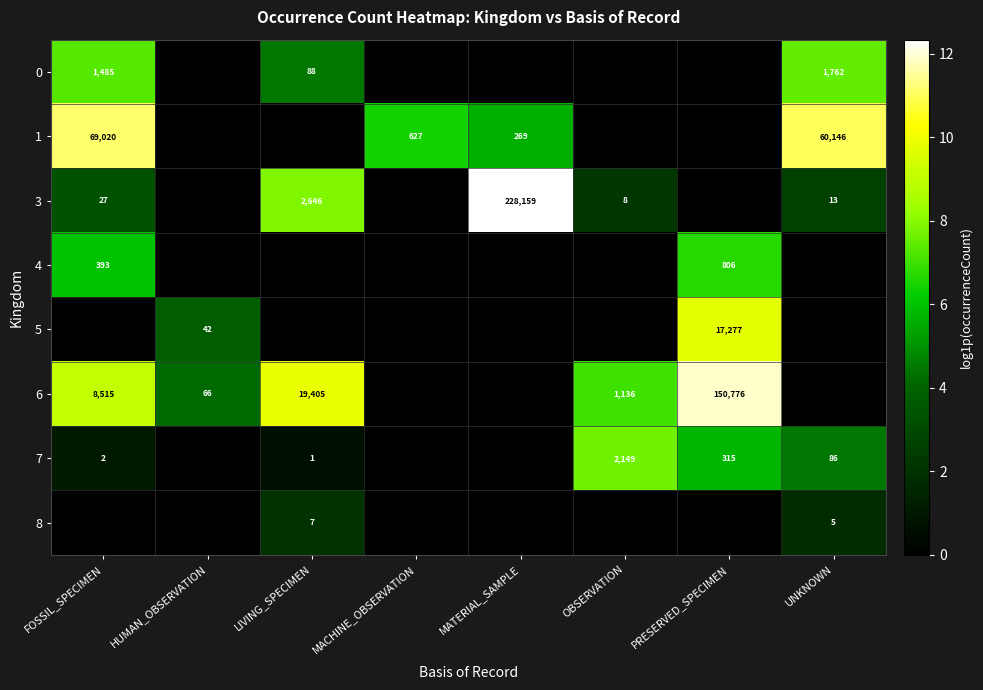

The value of 1 at UNKNOWN is 60146. True or false?

True